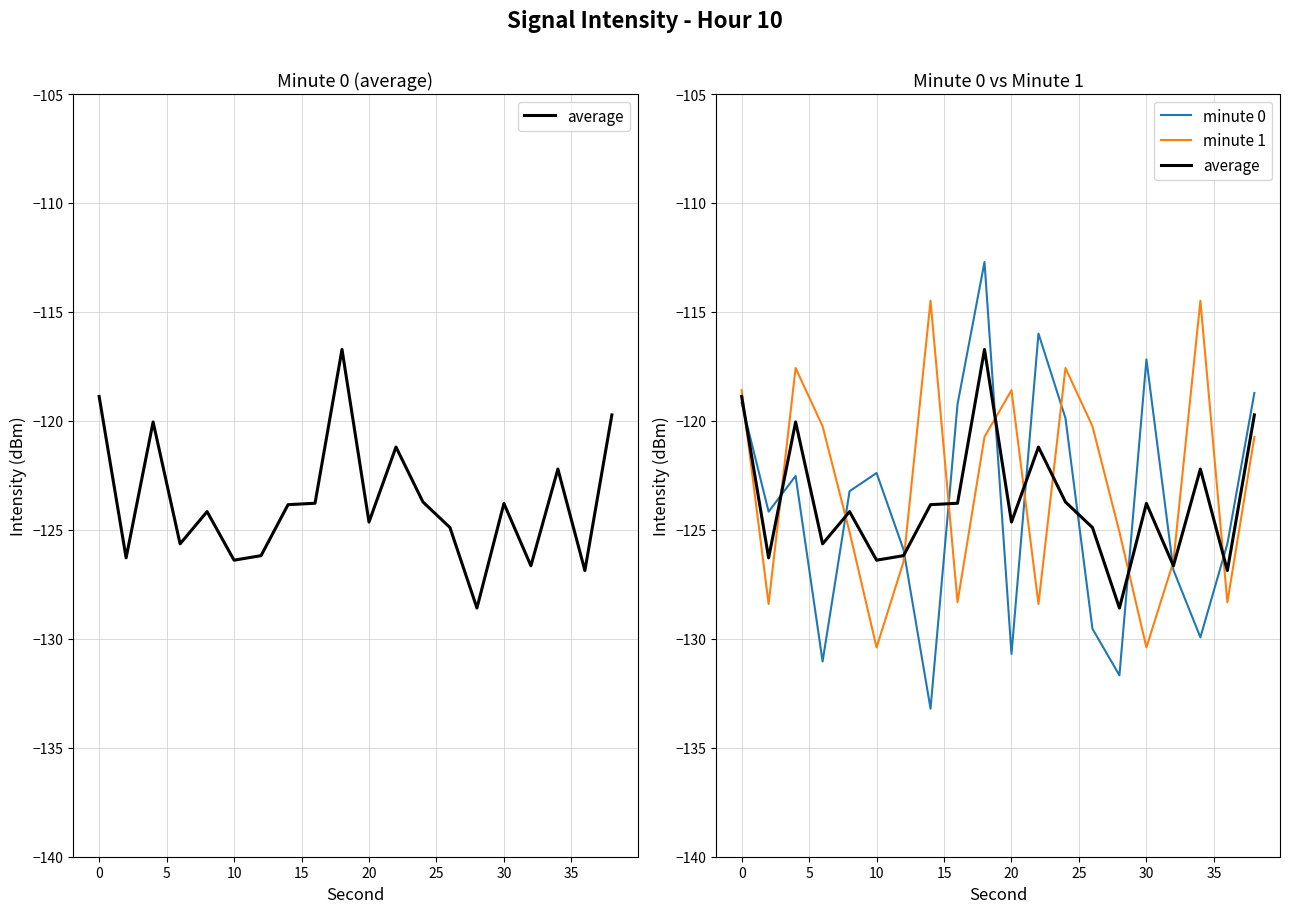

What is the value of the minute 1 point at the 2nd from the left?

-128.4